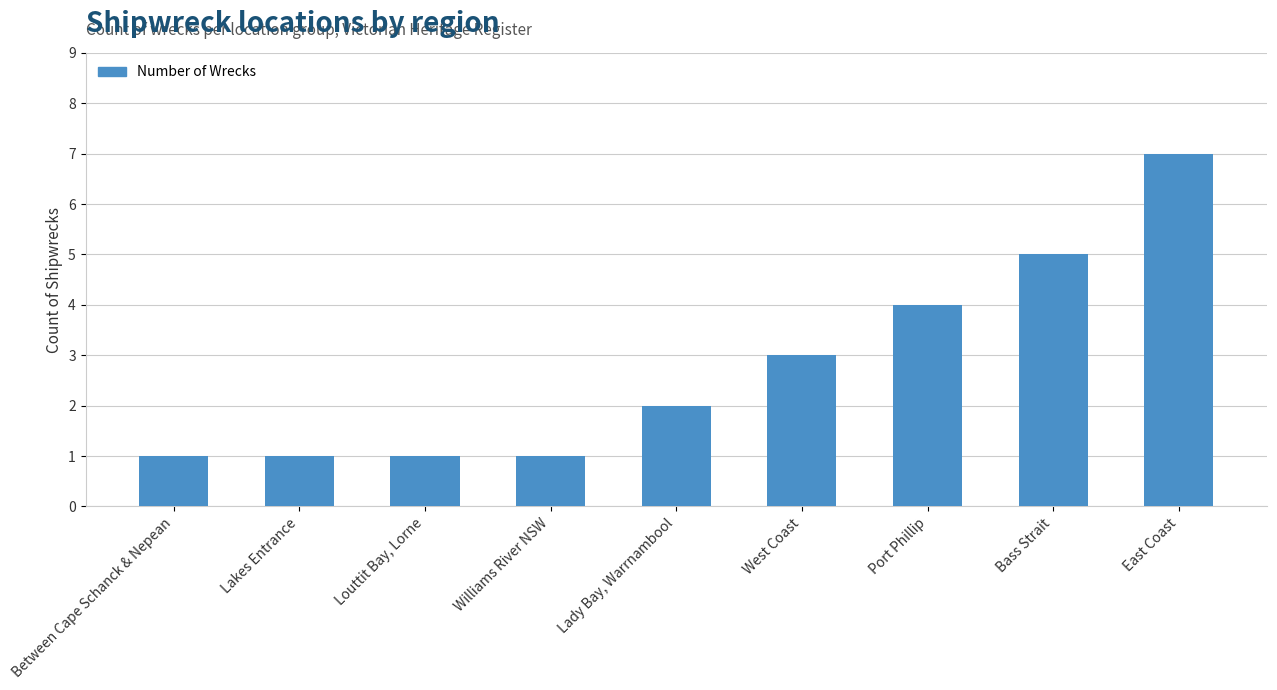

What is the average value?

3